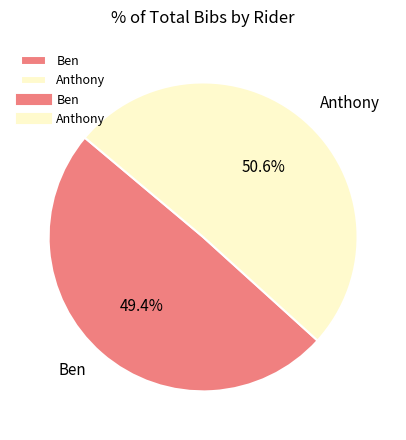

To the nearest percent, what is the difference between the Ben and Anthony slice percentages?

1%